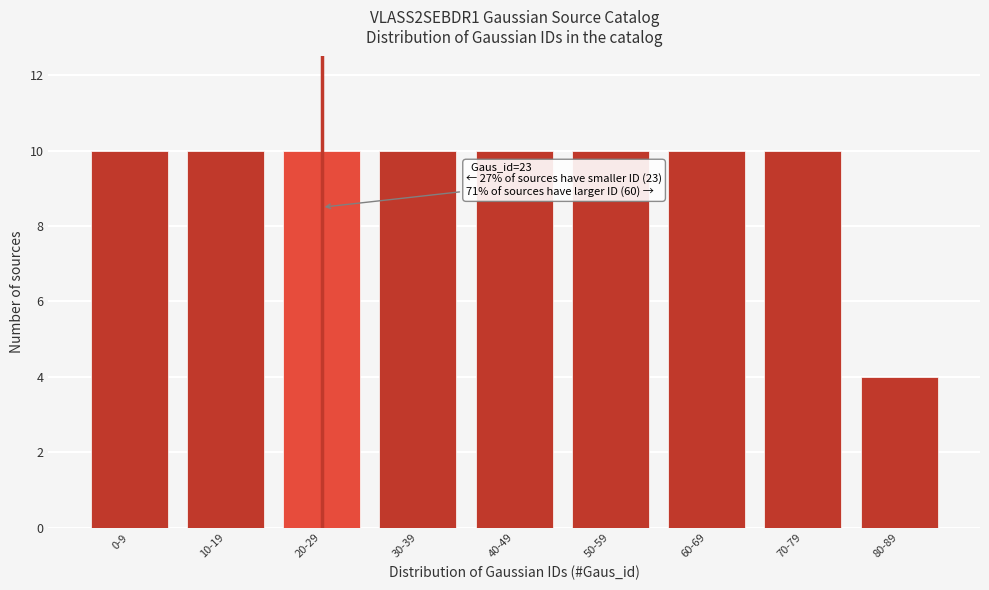

Reading right to left, what are all the values shown in this chart?

80-89=4	70-79=10	60-69=10	50-59=10	40-49=10	30-39=10	20-29=10	10-19=10	0-9=10